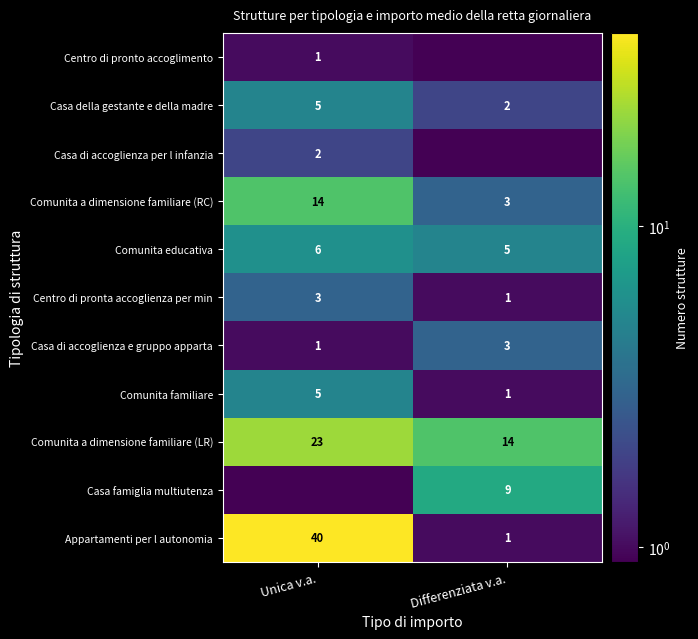

What is the difference between the Centro di pronta accoglienza per min values at Unica v.a. and Differenziata v.a.?

2.0